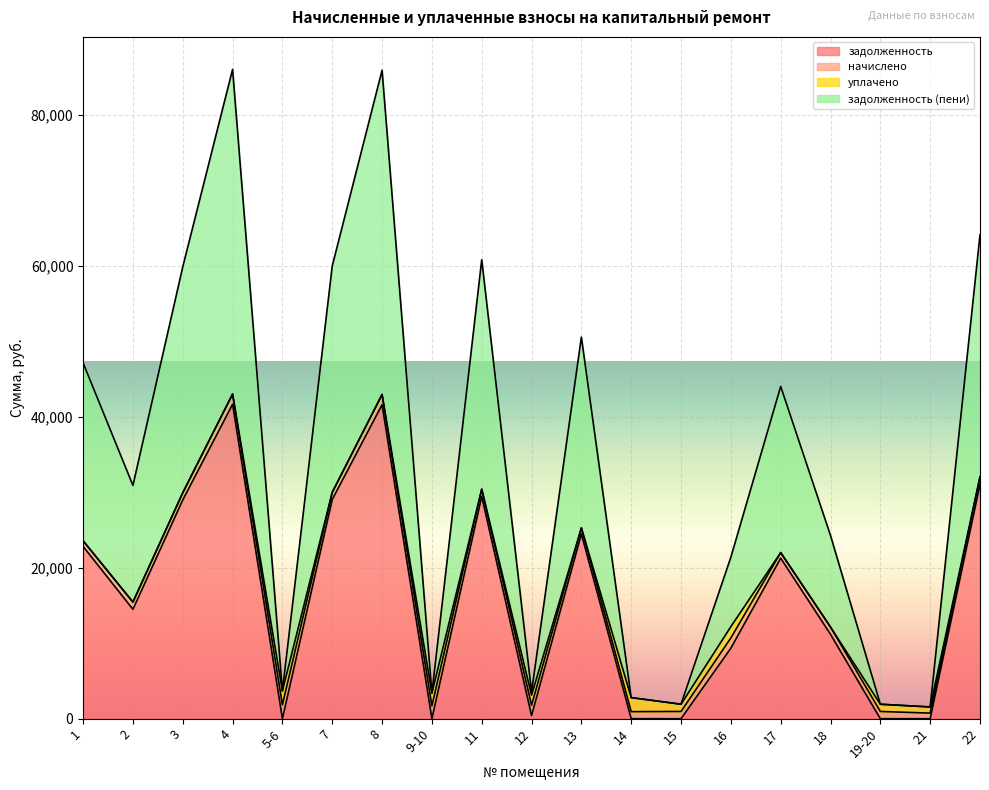

What is the label of the 6th point from the left?

7